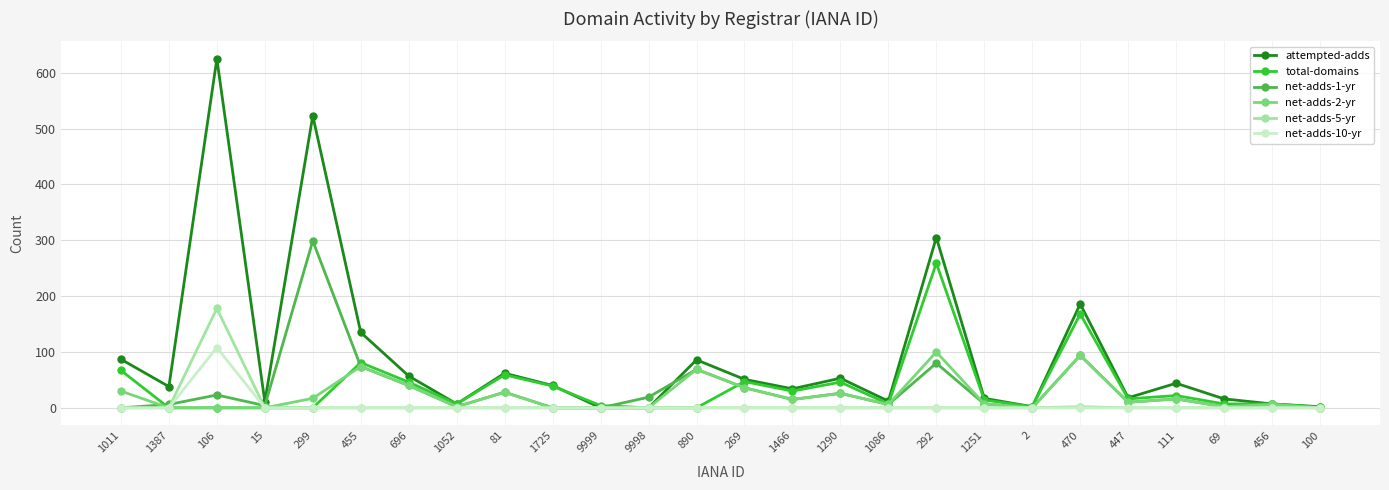

What is the sum of the total-domains values at 455 and 69?

88